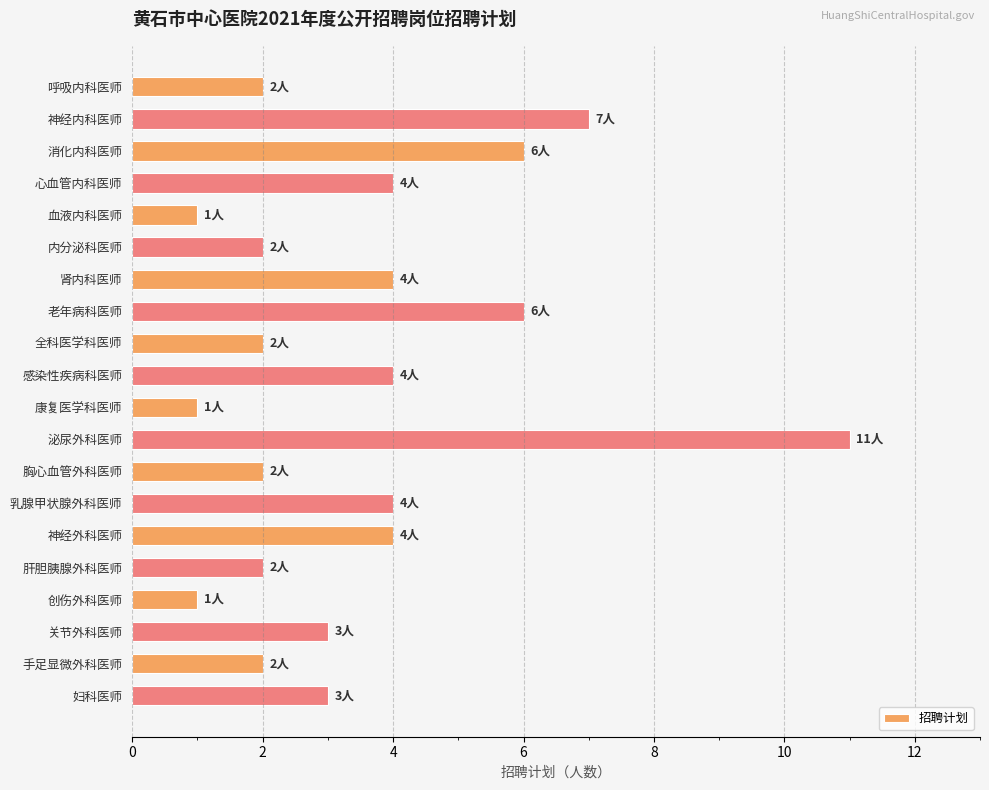

Reading top to bottom, list all the values displayed in this chart.

2	7	6	4	1	2	4	6	2	4	1	11	2	4	4	2	1	3	2	3